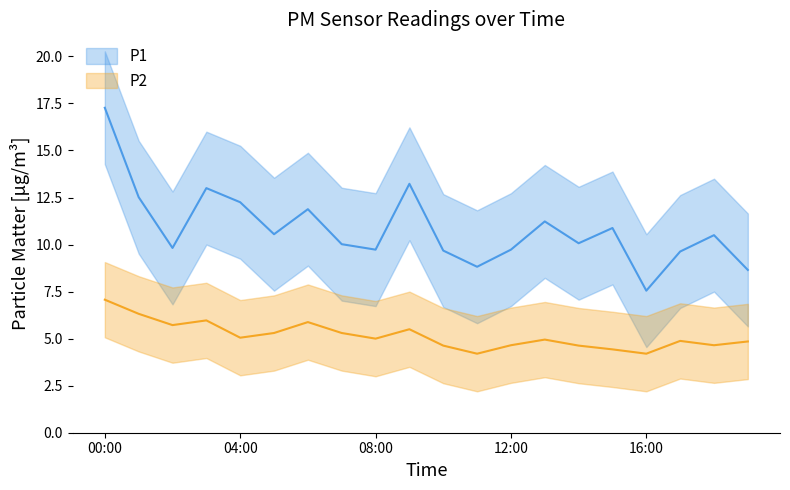

What is the spread (max minus min) of values at 08:00?

4.7